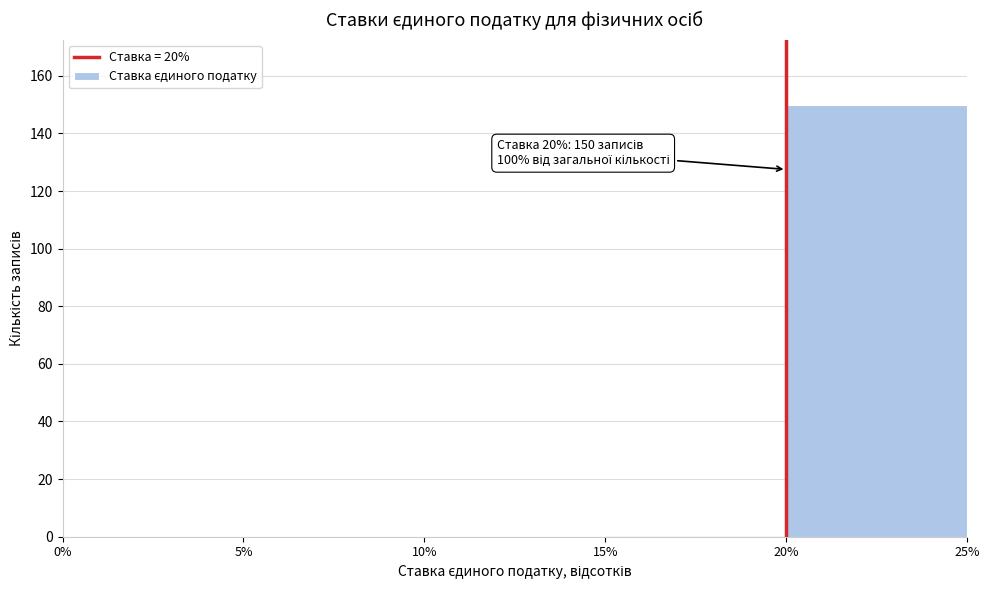

Which range on the x-axis has the tallest bar?

20% to 25%